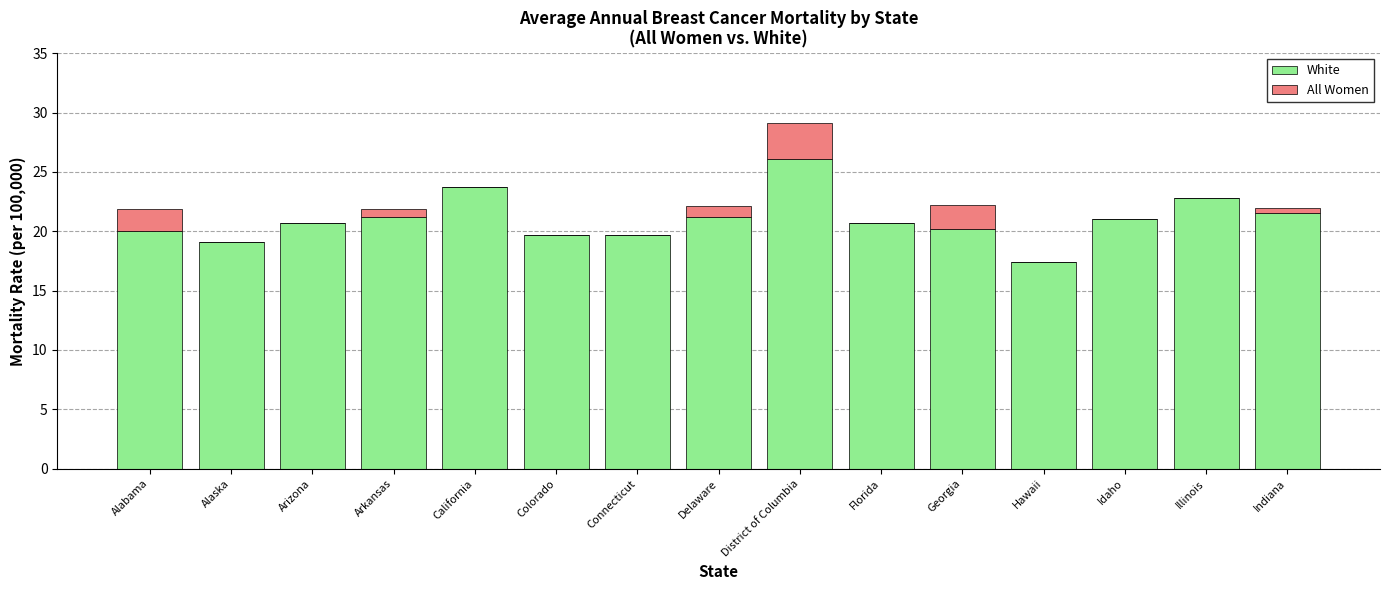

What is the difference between the White values at Idaho and Indiana?

0.5